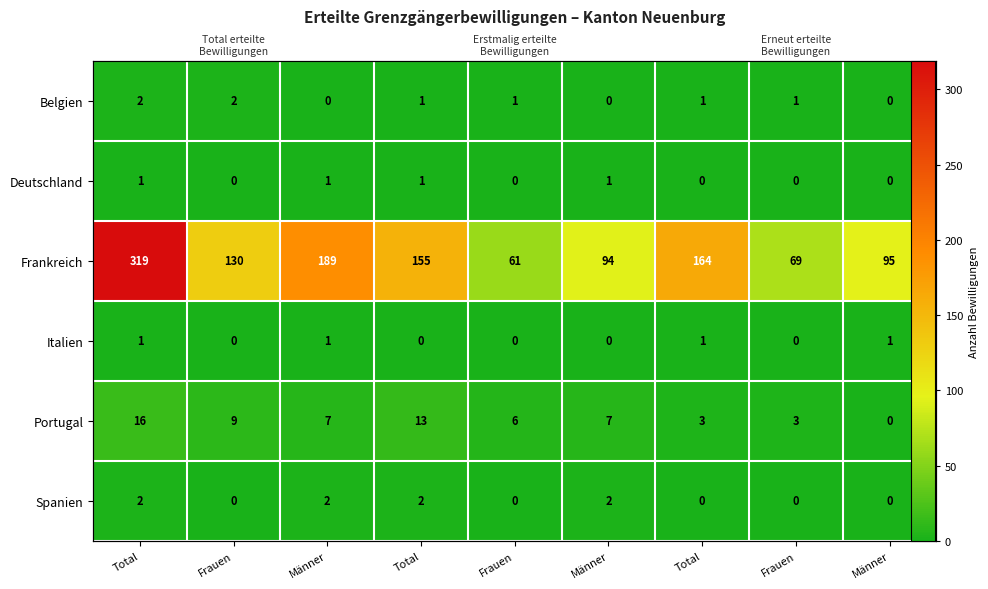

How many Belgien values are between 0 and 1?

7